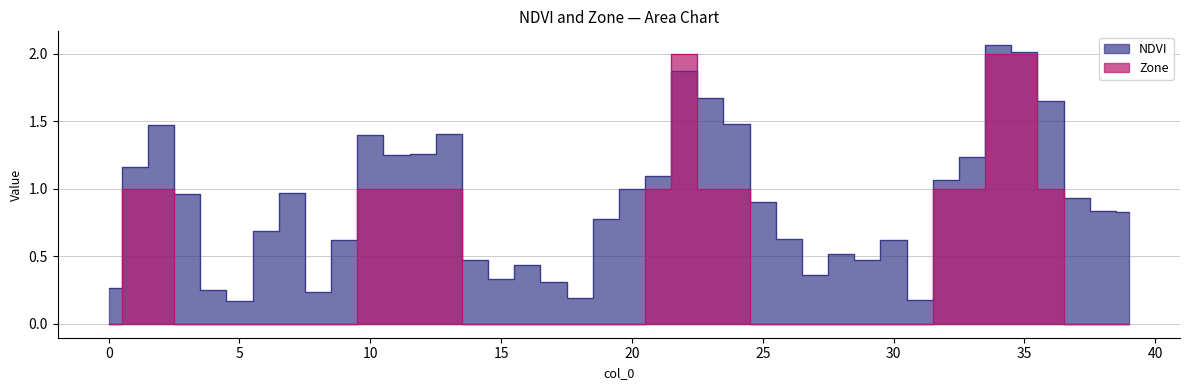

Between which two adjacent categories do Zone and NDVI first intersect?

21 and 22